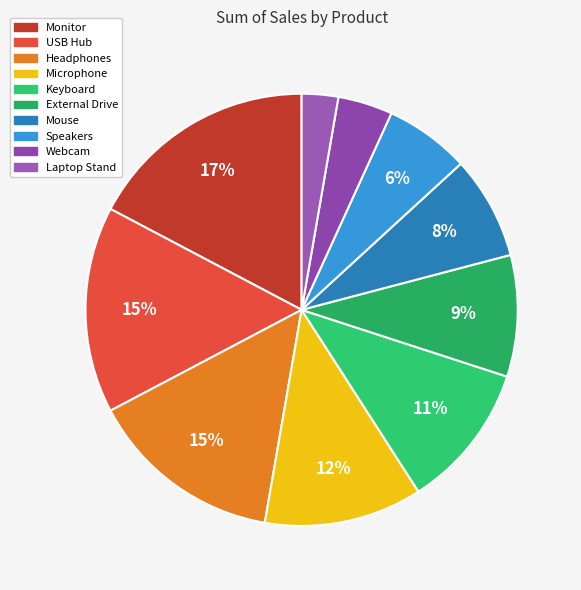

True or false: Speakers accounts for 6% of the total.

True